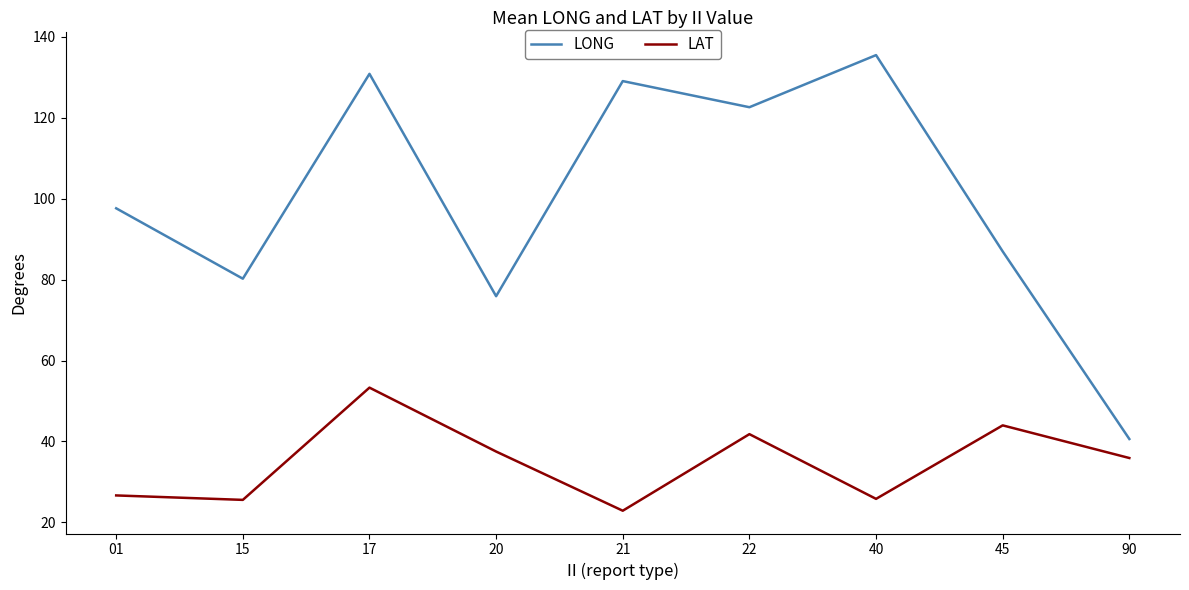

What is the difference between the maximum and minimum values in the LAT series?

30.4